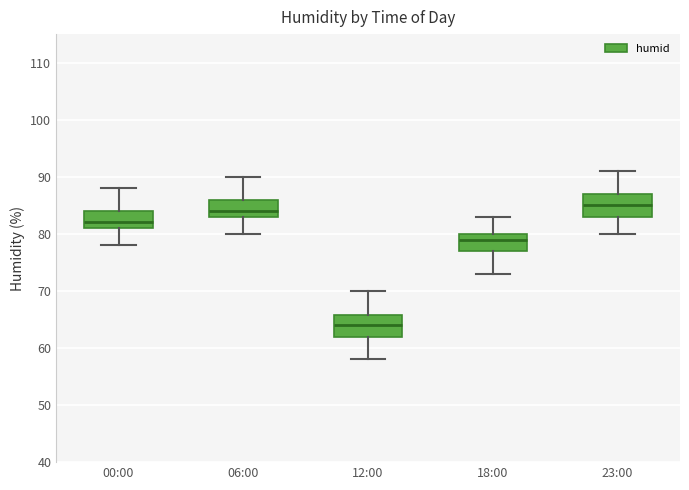

Reading left to right, transcribe this box plot: for each box, give where its median line is, the range the box spans, and where its two whiskers end, as read against the y-axis. The values are not printed on the chart, so give them approximately, as read against the axis.

00:00: median 82, box 81 to 84, whiskers 78 to 88
06:00: median 84, box 83 to 86, whiskers 80 to 90
12:00: median 64, box 62 to 66, whiskers 58 to 70
18:00: median 79, box 77 to 80, whiskers 73 to 83
23:00: median 85, box 83 to 87, whiskers 80 to 91